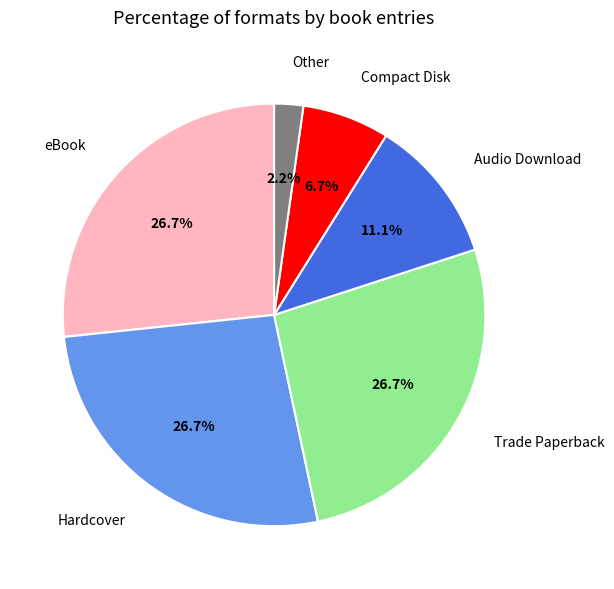

Is there any slice that represents more than half of the pie?

No